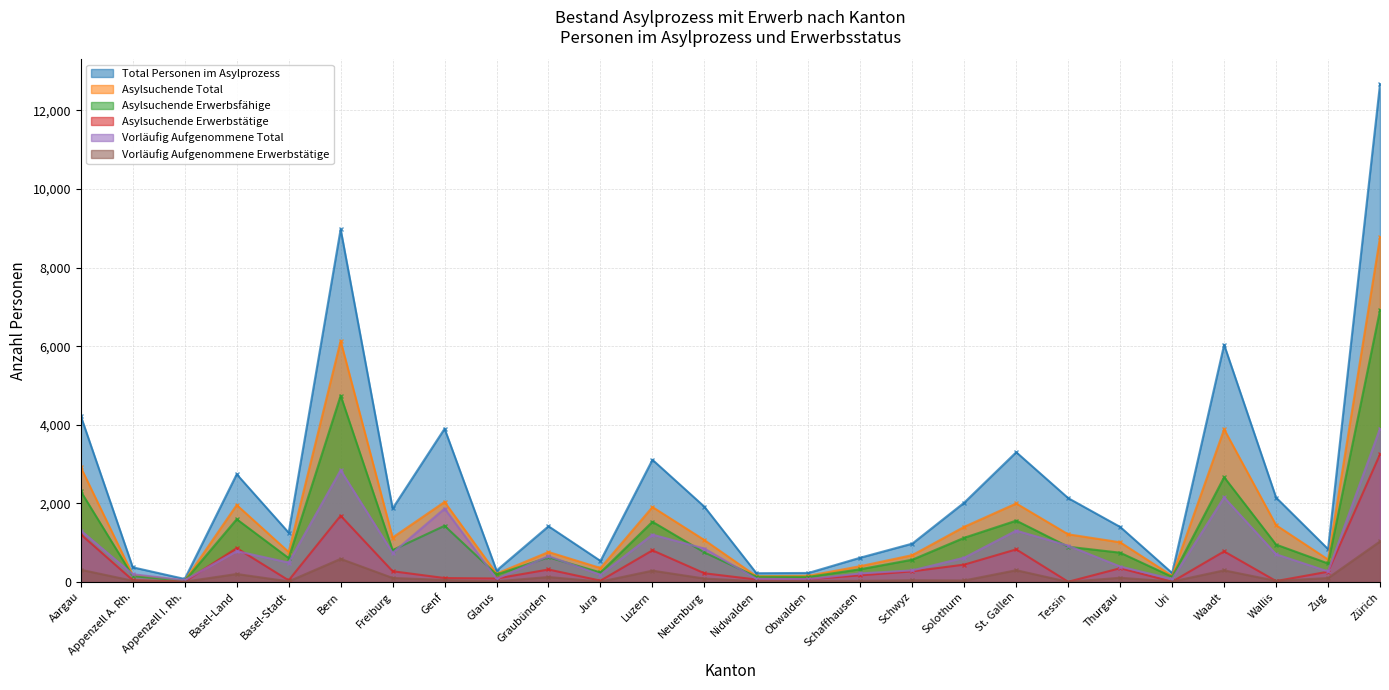

What is the maximum value shown in the chart?

12669